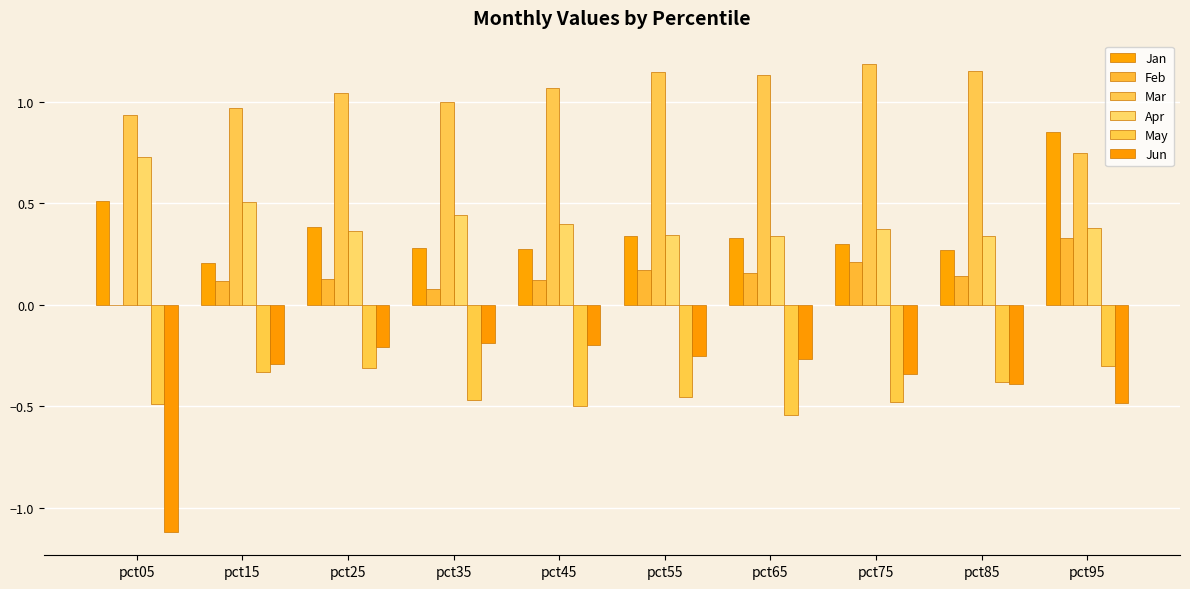

What is the value of the Jan bar at the 9th from the left?

0.3